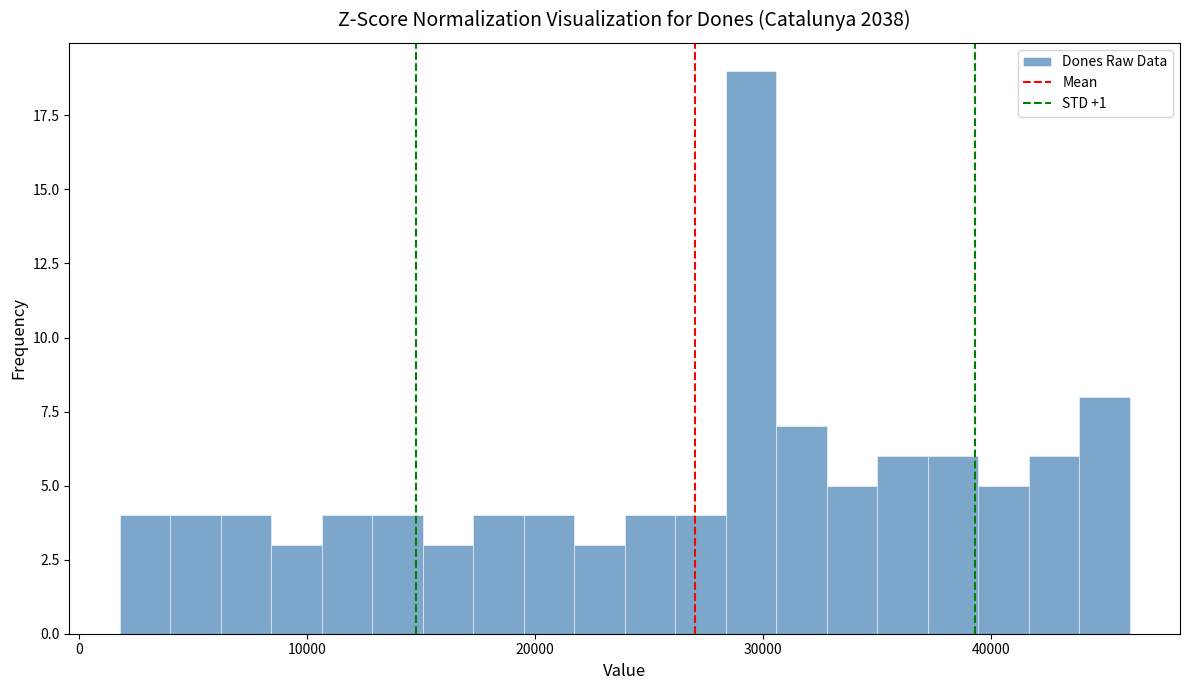

Around what value on the x-axis is the tallest bar? Give the approximate position of its centre, as read against the axis.

29000